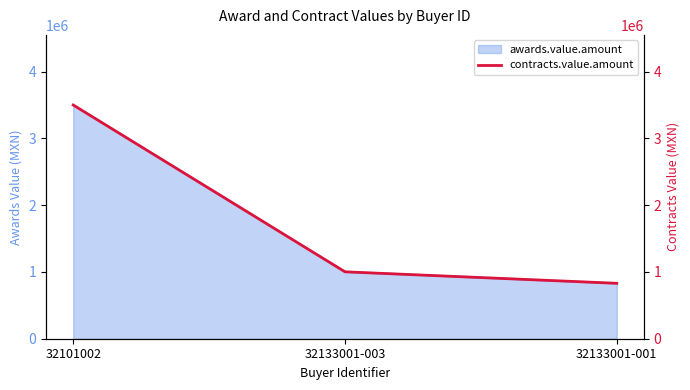

The value at 32101002 is 3498758.7. True or false?

True